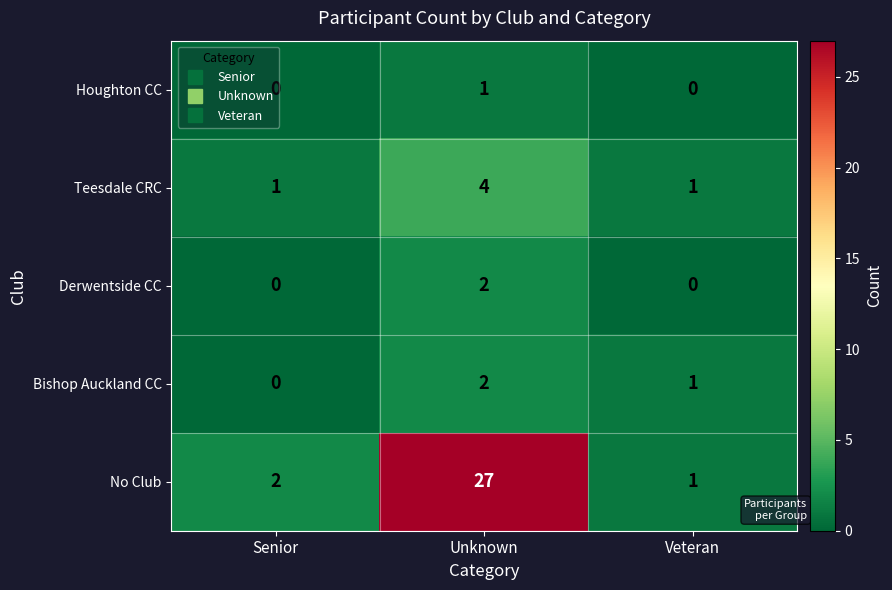

Count the Houghton CC values in the range 0 to 1.

3